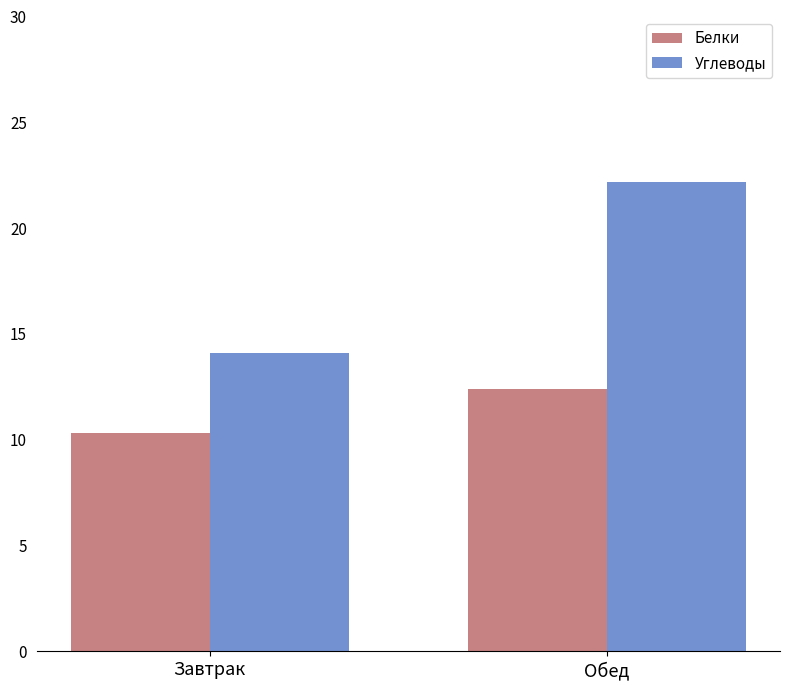

True or false: Белки has a value of 7.2 at Обед.

False